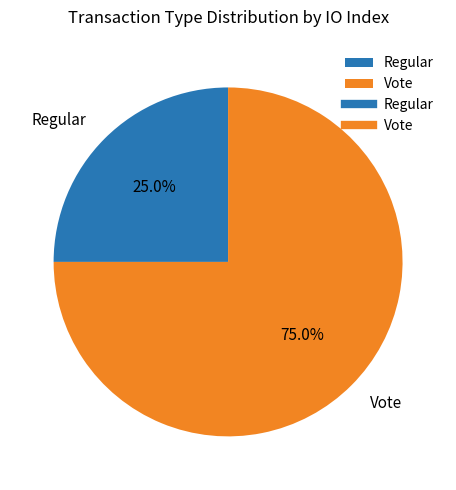

Count the number of slices in the pie.

2